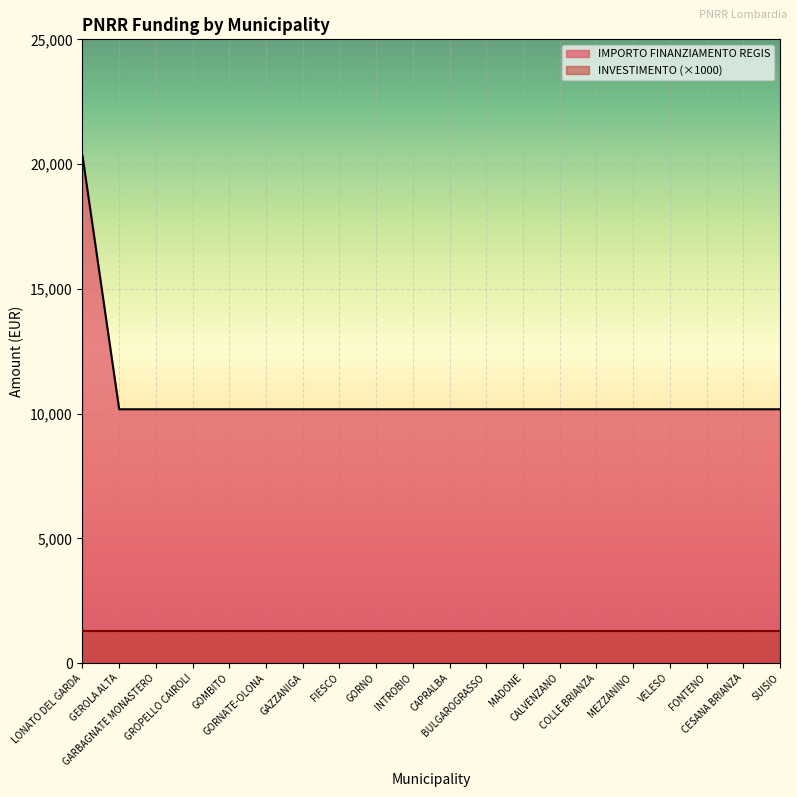

What is the maximum value shown in the chart?

20344